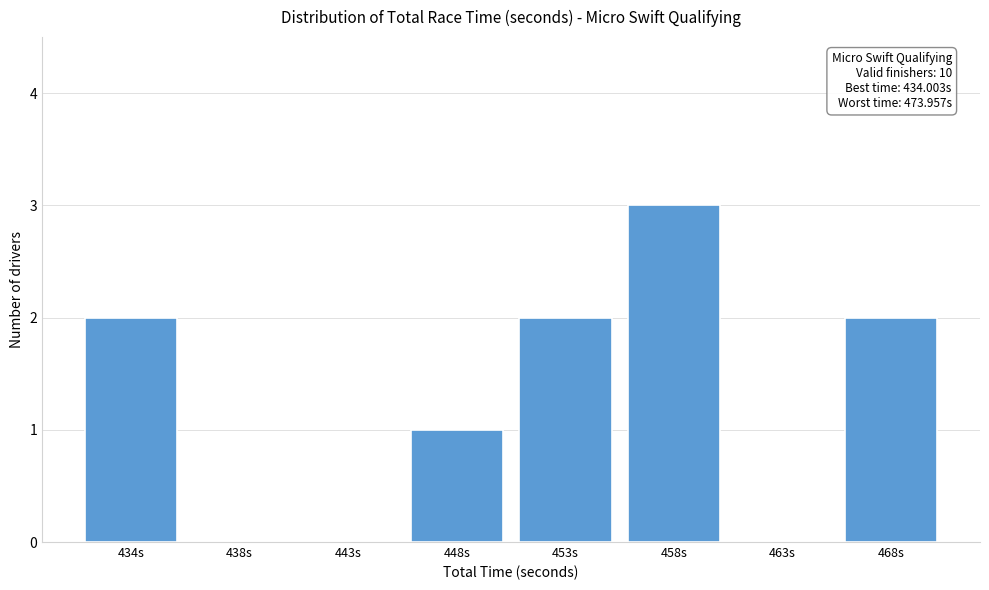

Reading left to right, list all the values displayed in this chart.

434s=2	438s=0	443s=0	448s=1	453s=2	458s=3	463s=0	468s=2